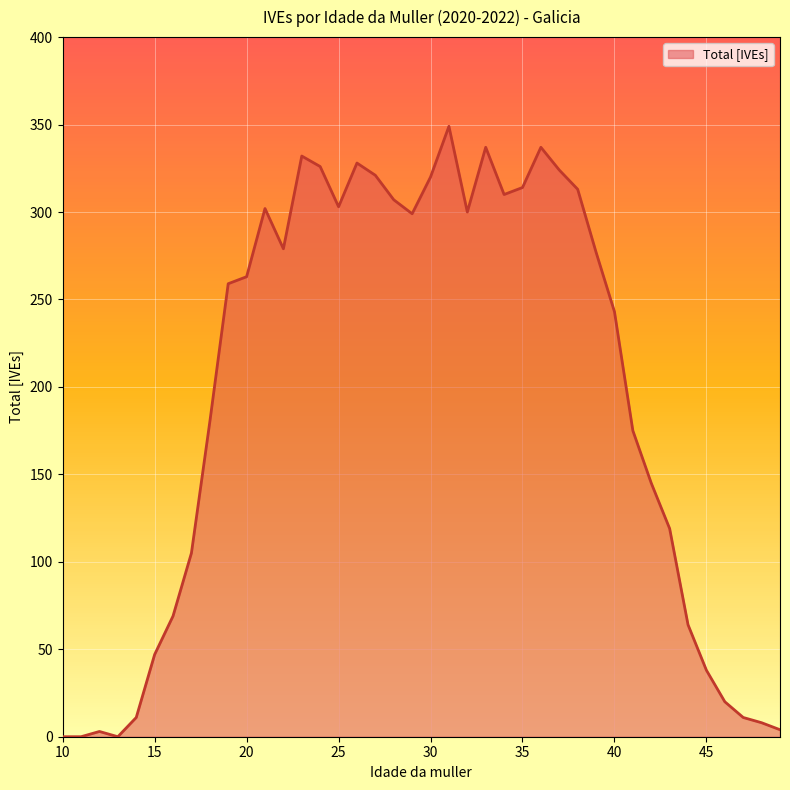

What is the greatest value displayed?

349